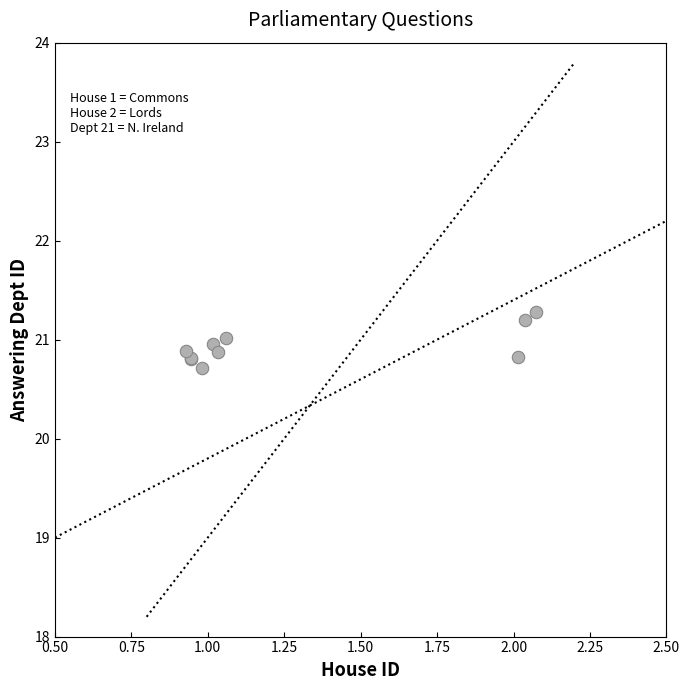

What Y value in the scatter plot is closest to 20?

20.7